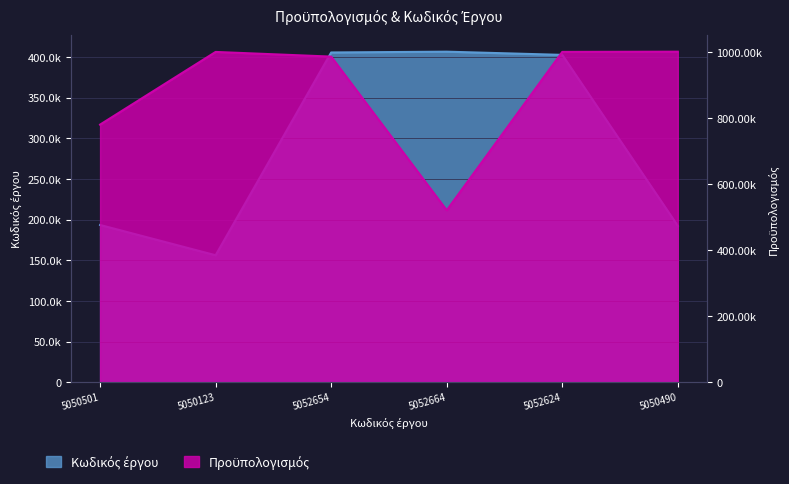

Does the chart display data point markers on the line(s)?

No